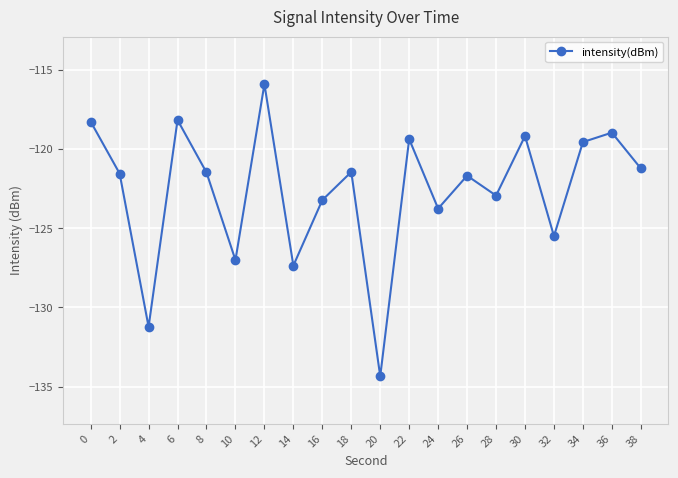

List the labels in order of value, largest first.

12, 6, 0, 36, 30, 22, 34, 38, 18, 8, 2, 26, 28, 16, 24, 32, 10, 14, 4, 20